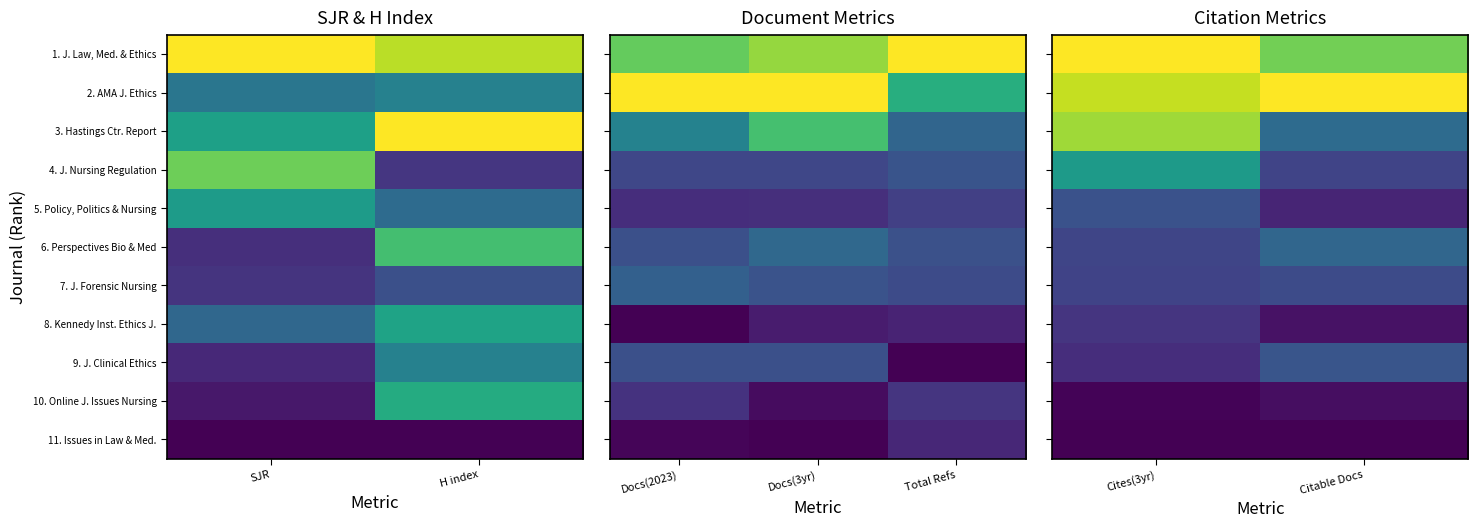

What is the sum of all 8. Kennedy Inst. Ethics J. values?

0.2